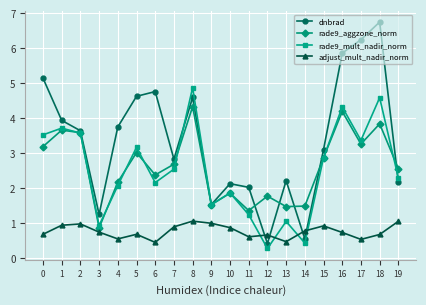

Does the chart have visible grid lines?

Yes